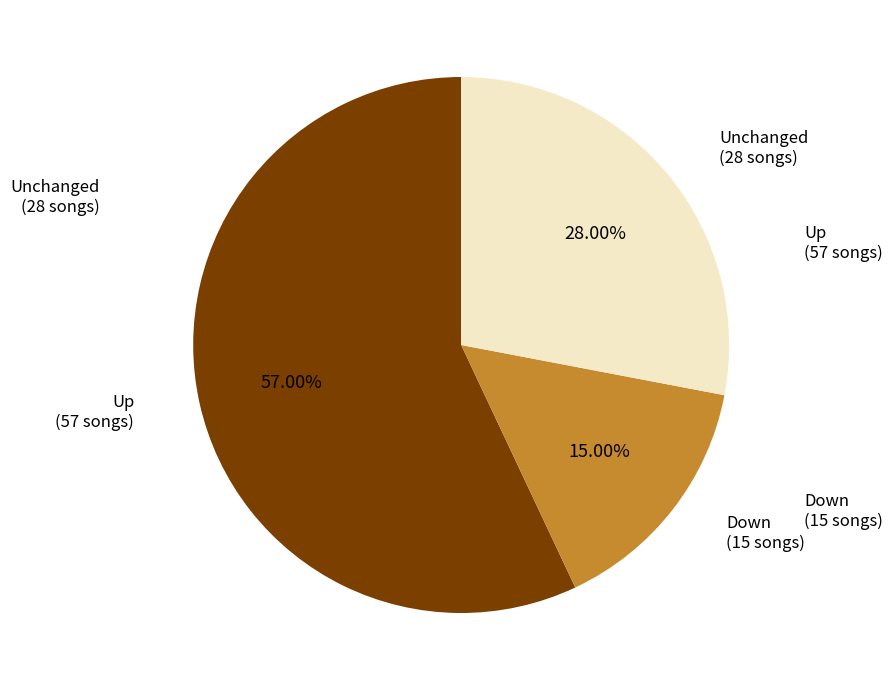

To the nearest percent, what is the average slice percentage?

33%